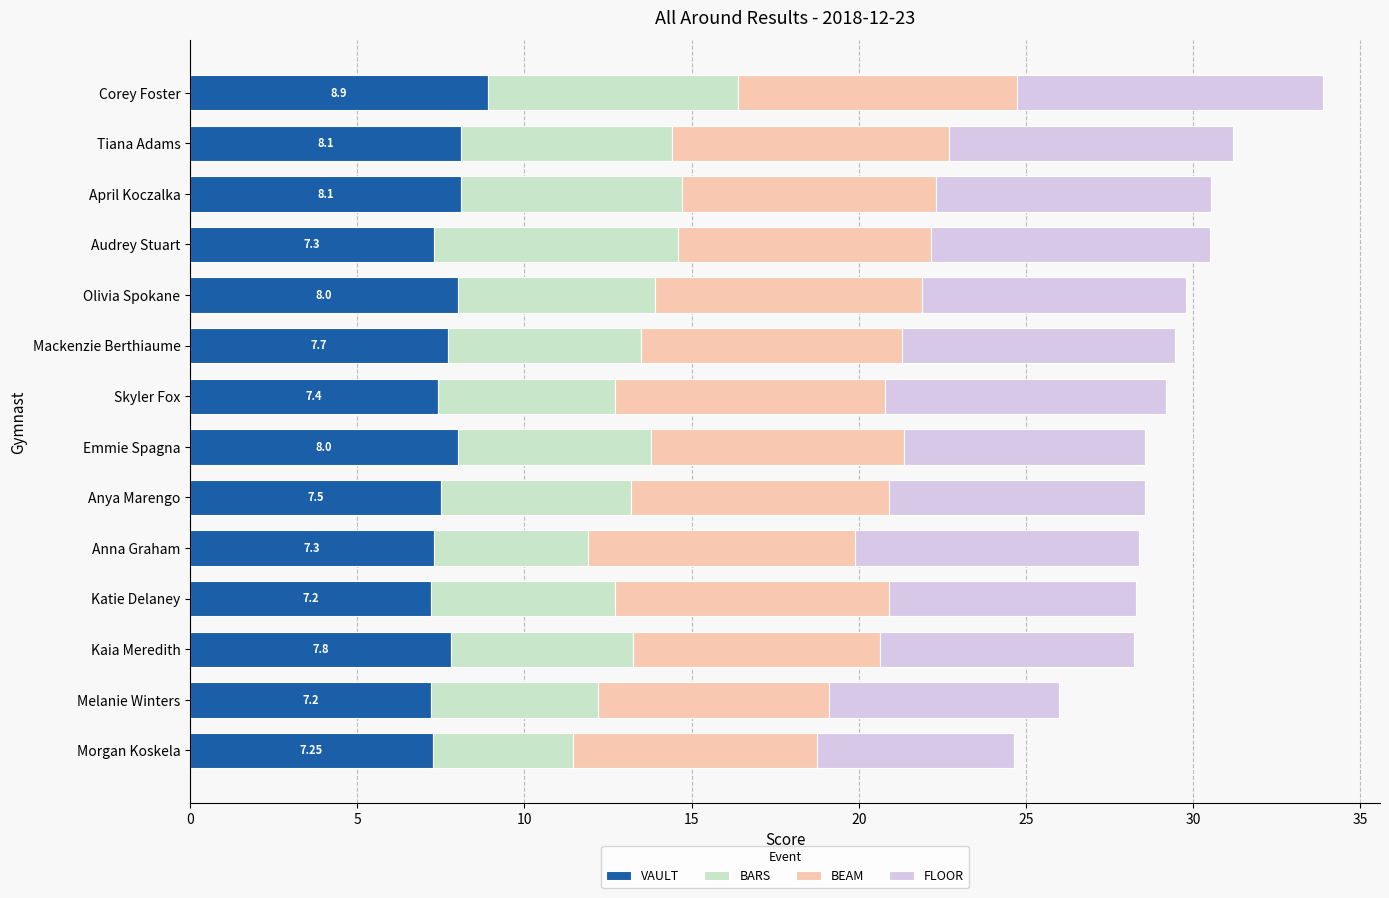

What is the difference between the maximum and second lowest values in the VAULT series?

1.7